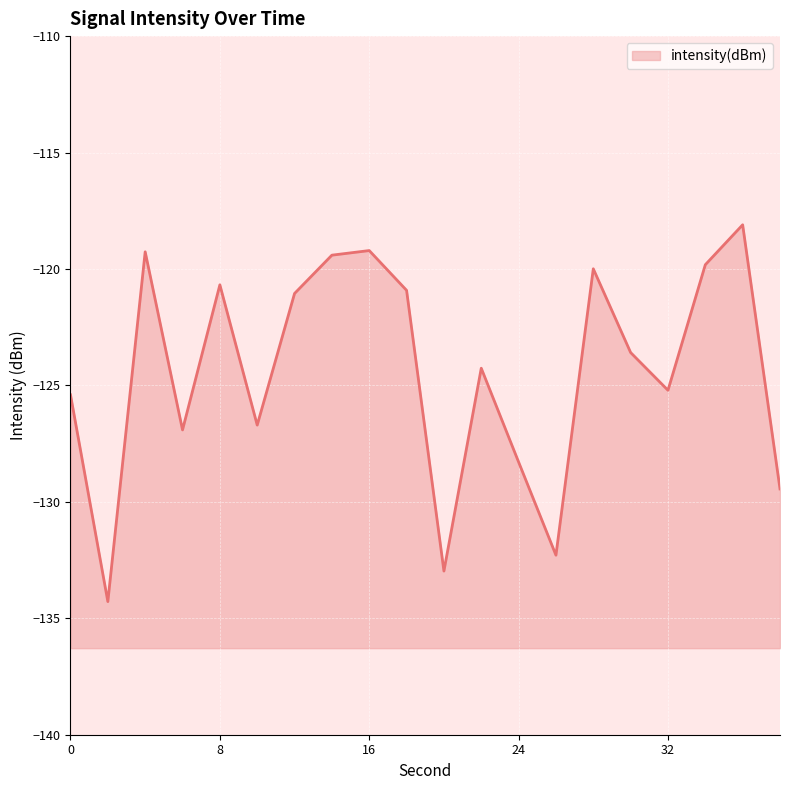

At which label does the data first exceed -123?

4